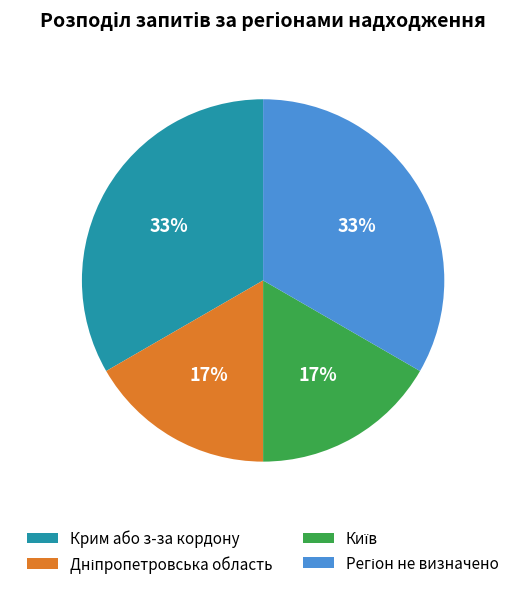

What percentage is the Крим або з-за кордону slice, to the nearest percent?

33%